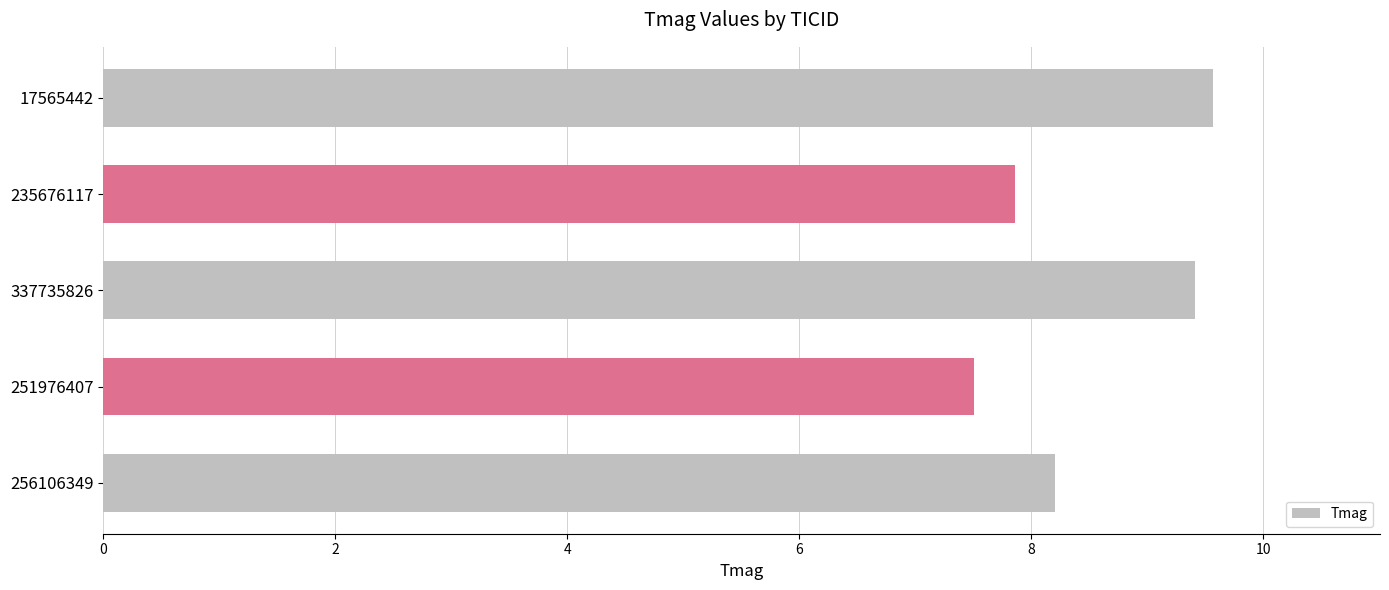

Reading bottom to top, what are all the values shown in this chart?

256106349=8.2	251976407=7.5	337735826=9.4	235676117=7.9	17565442=9.6